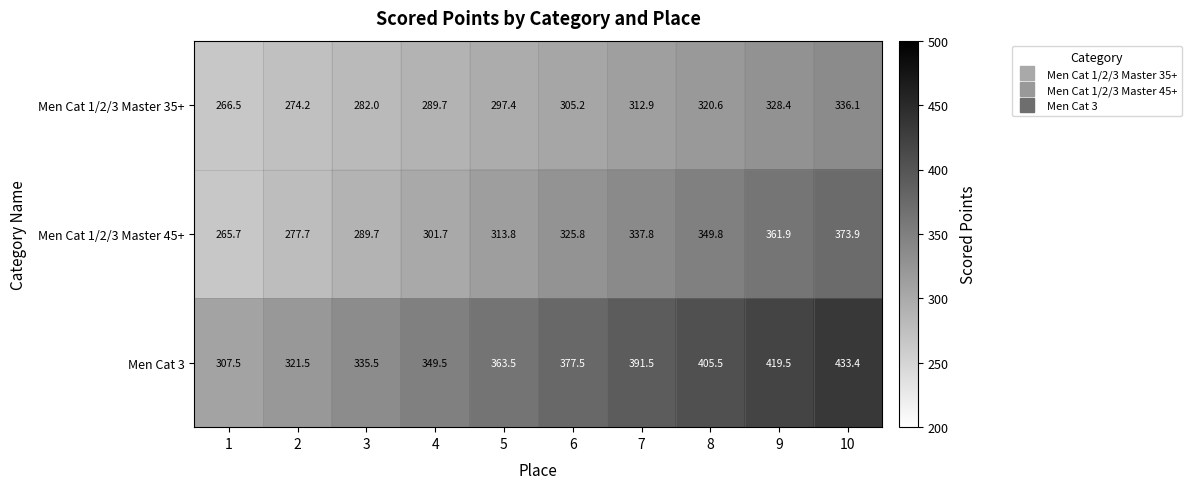

True or false: Men Cat 1/2/3 Master 35+ has a value of 78.9 at 6.

False